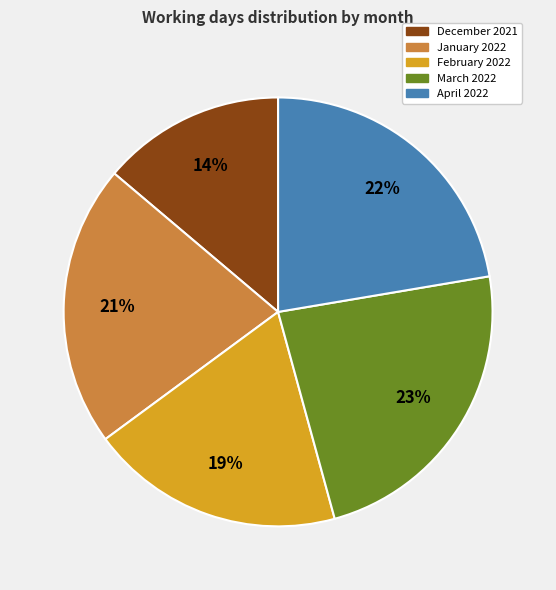

What percentage is the February 2022 slice, to the nearest percent?

19%